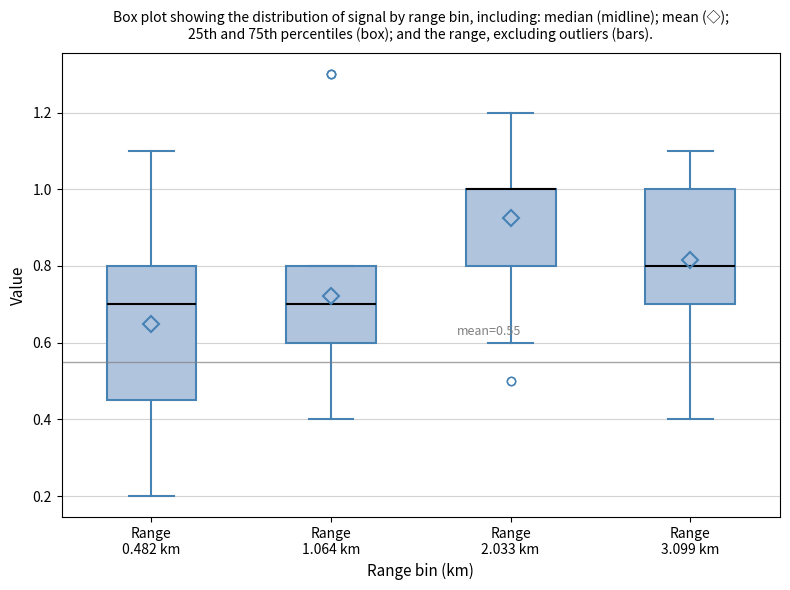

Where is the lower edge of the box for Range 1.064 km on the y-axis? The values are not printed on the chart, so give them approximately, as read against the axis.

0.60